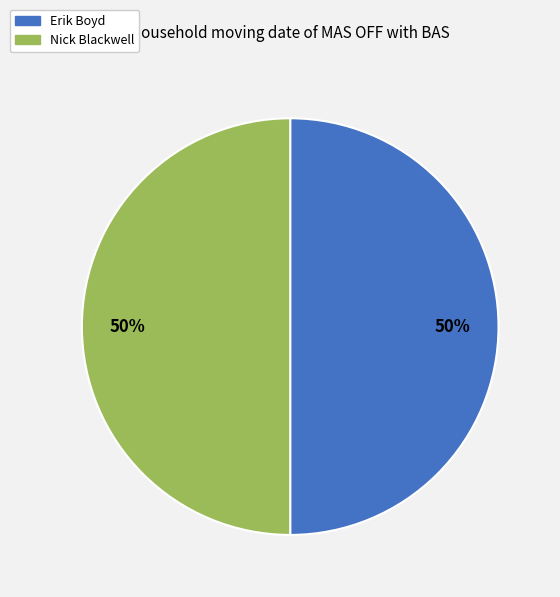

To the nearest percent, what is the average slice percentage?

50%